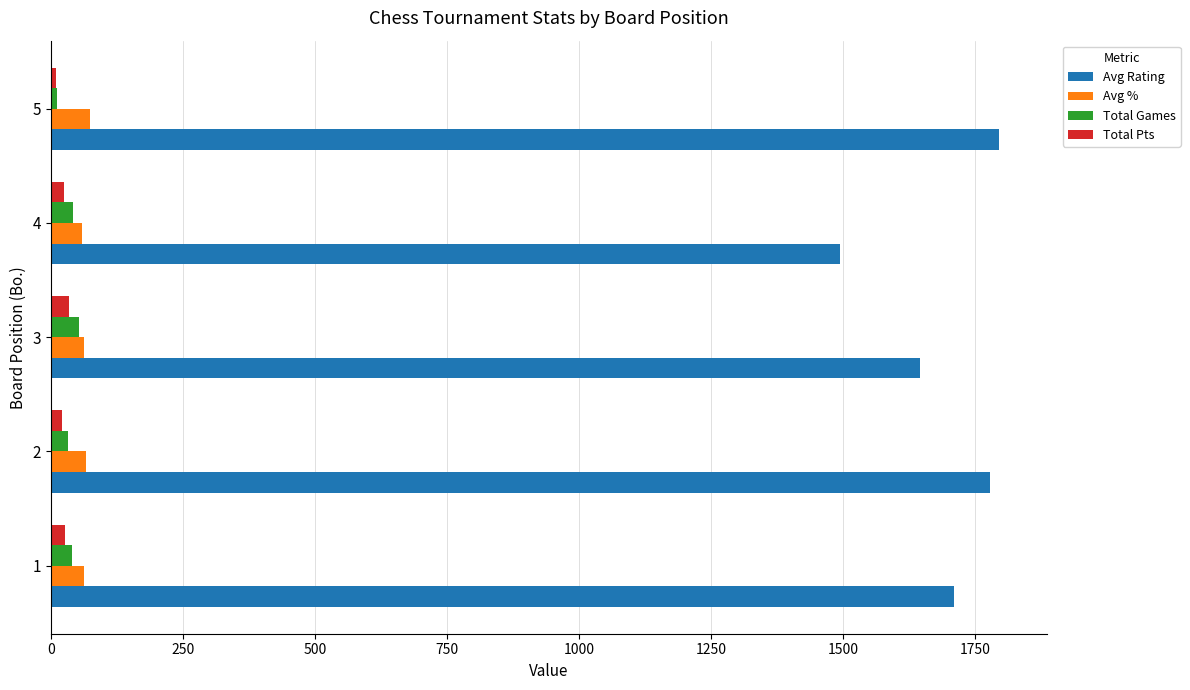

Is the value of Avg % at 3 greater than the value of Avg Rating at 3?

No